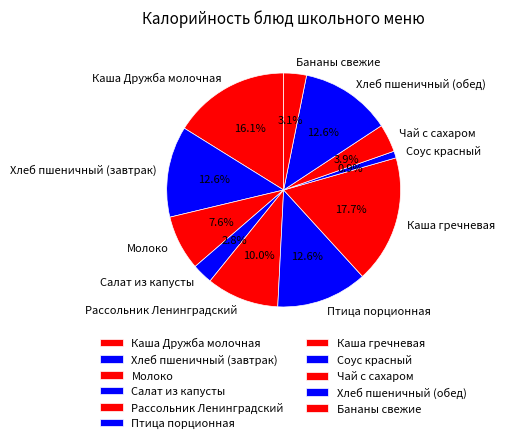

How much of the chart is everything except Птица порционная?

87.4%